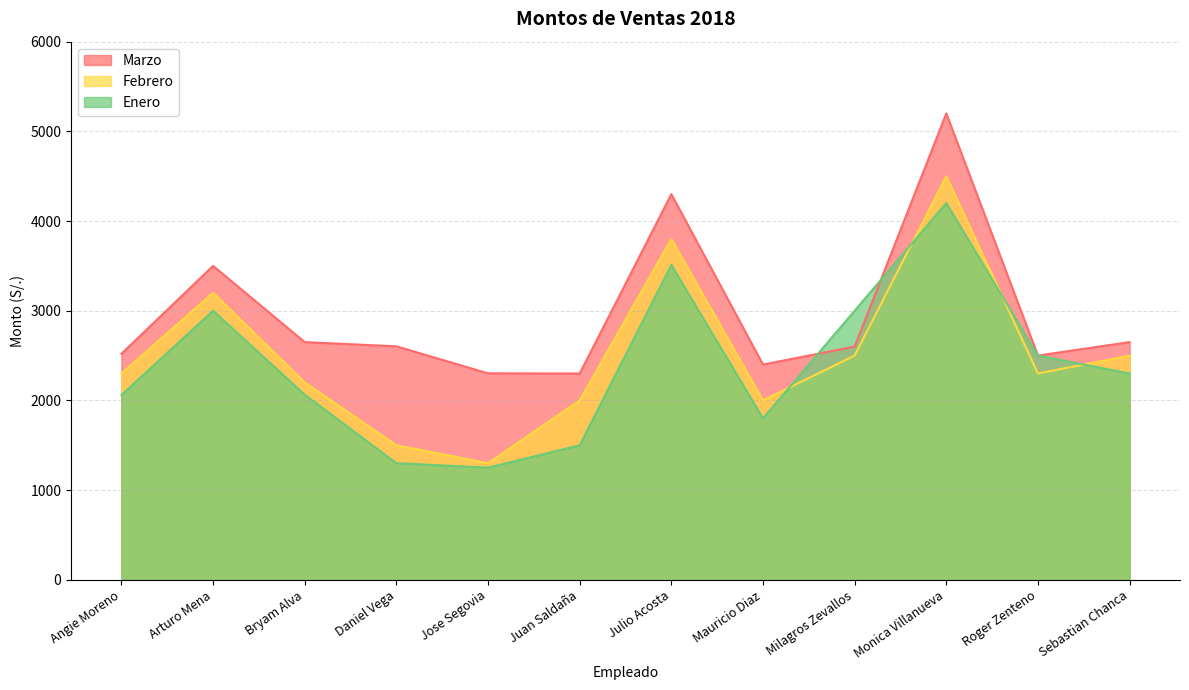

True or false: Febrero has a value of 3800 at Julio Acosta.

True